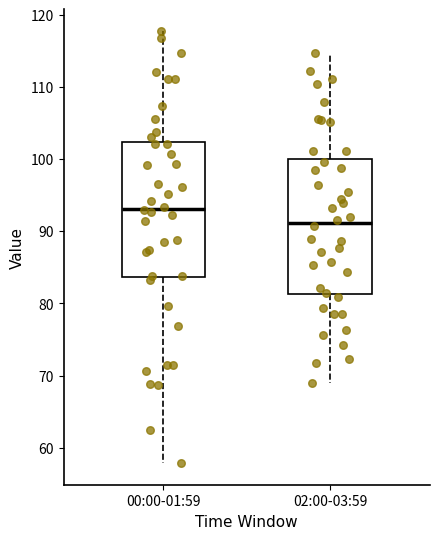

Which box's median line is the highest?

00:00-01:59